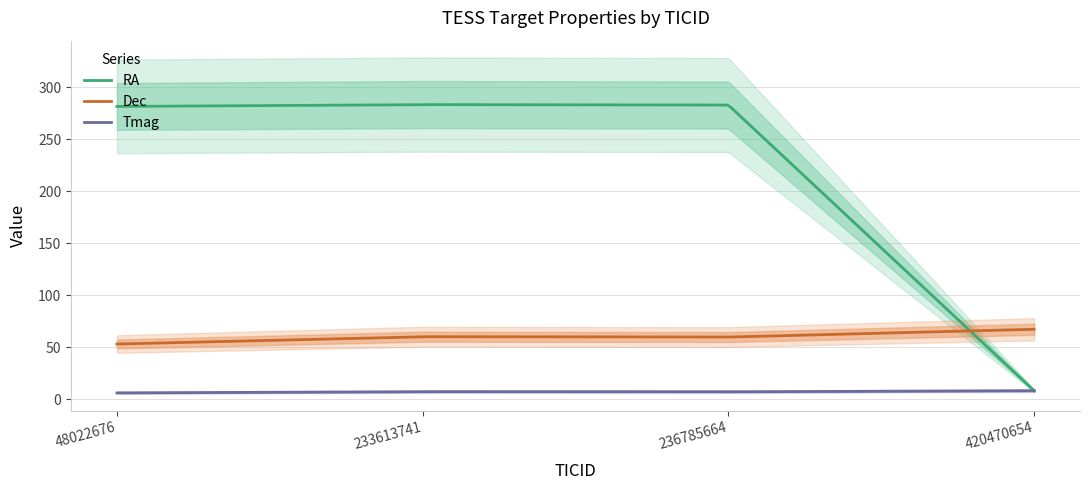

What is the value of the Tmag point at the 4th from the left?

8.0